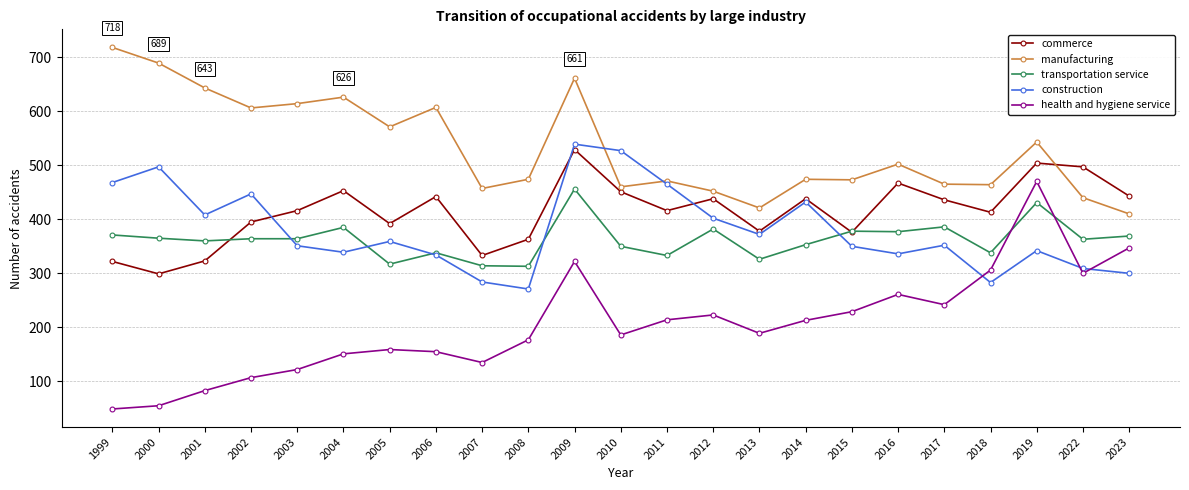

Where is transportation service nearest to the value 384?

2004